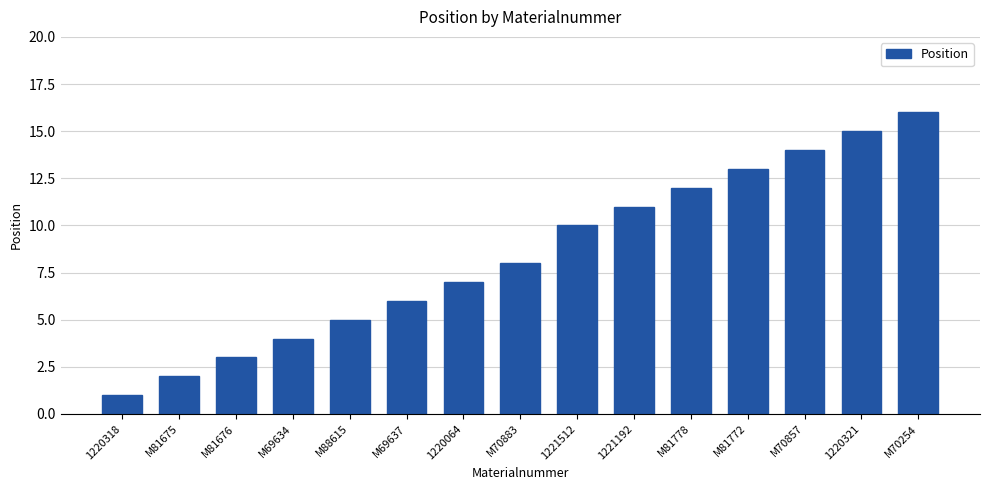

What is the average value?

8